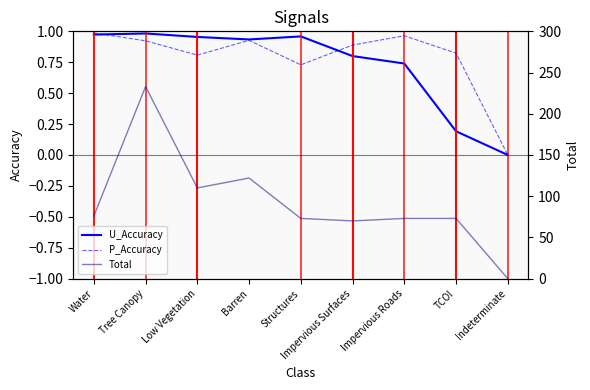

Is it true that U_Accuracy equals 1.0 at Water?

True